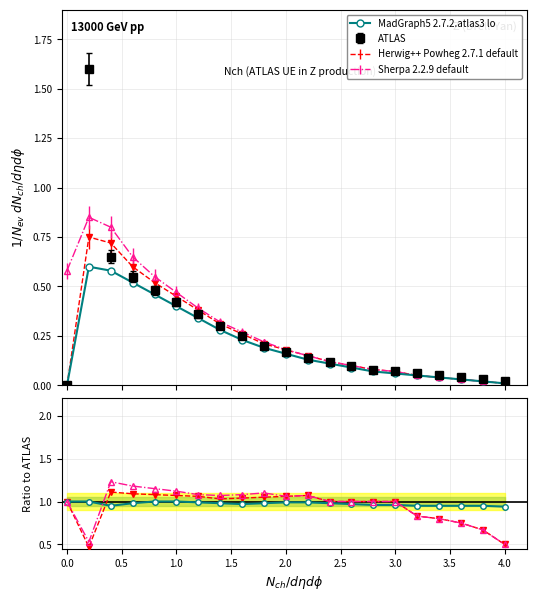

How many lines are shown in the chart?

3